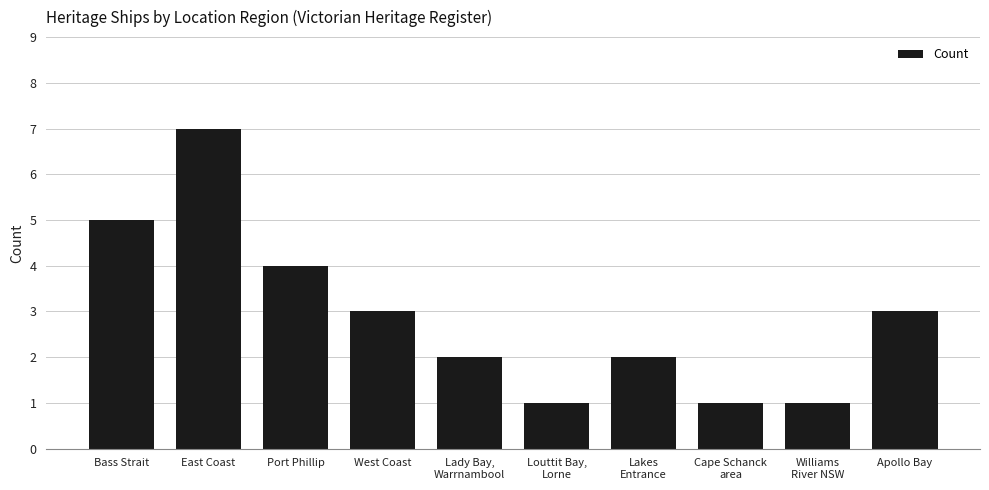

Does the chart contain any negative values?

No